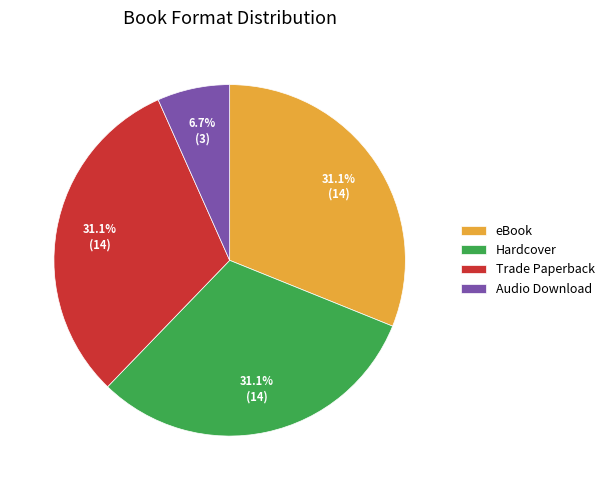

What percentage do eBook and Hardcover together represent?

62.2%